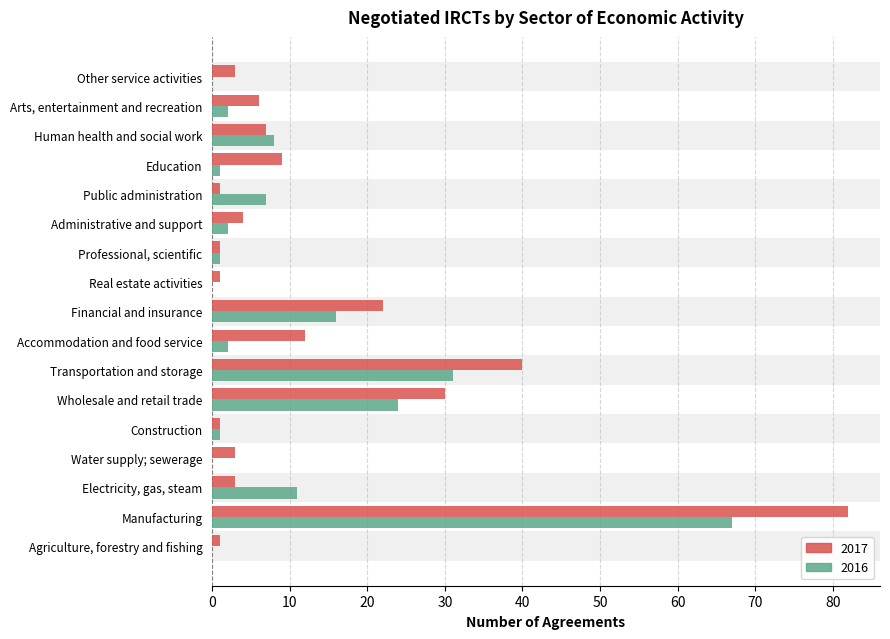

Is it true that 2017 equals 10 at Arts, entertainment and recreation?

False